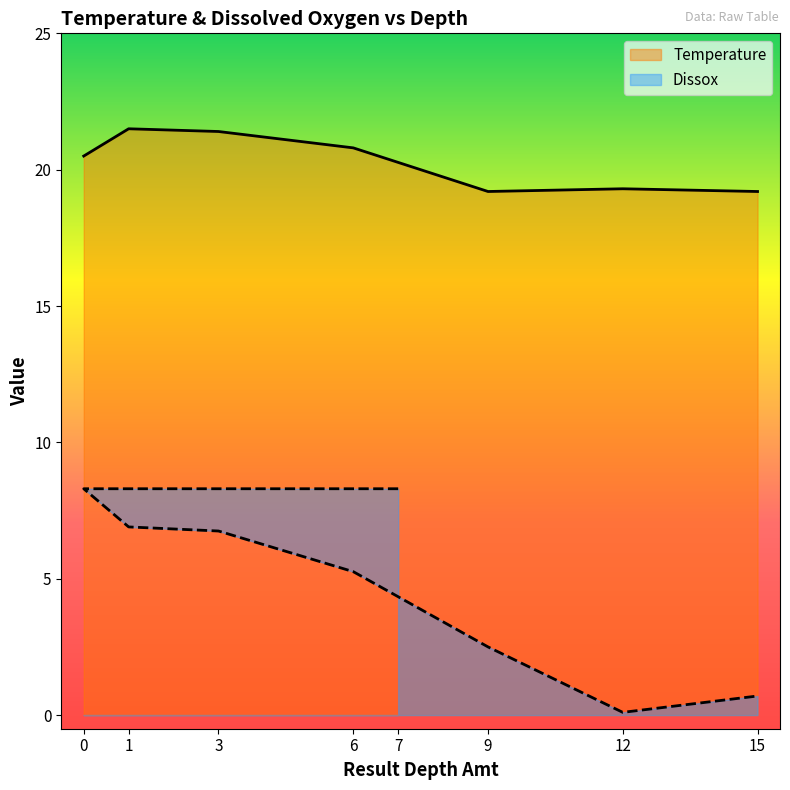

What is the maximum value for Temperature?

21.5